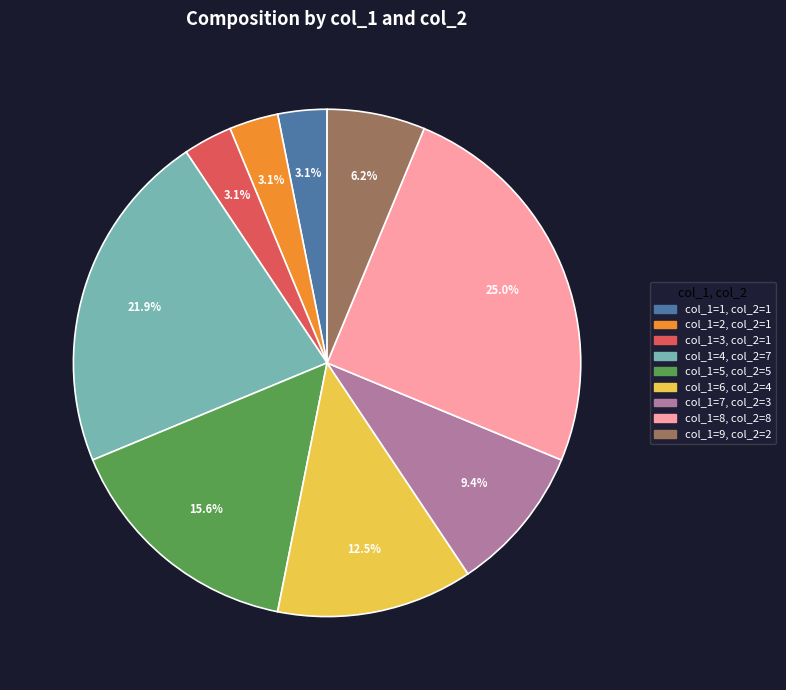

To the nearest percent, what is the average slice percentage?

11%